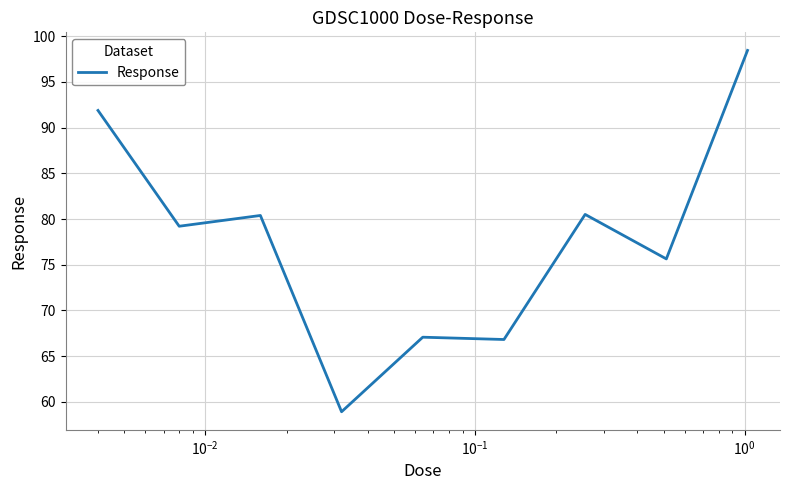

What is the smallest value displayed?

58.9